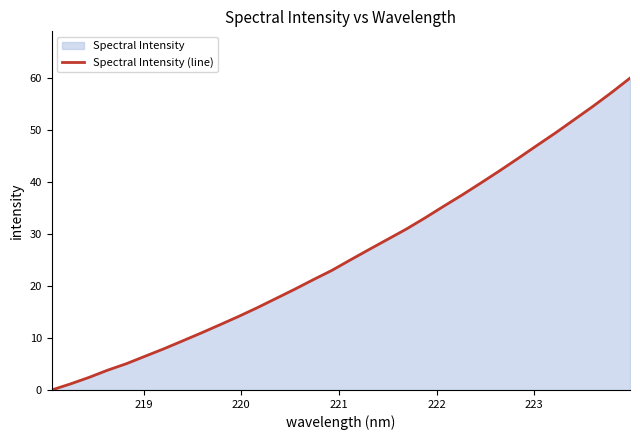

What is the maximum value shown in the chart?

60.0